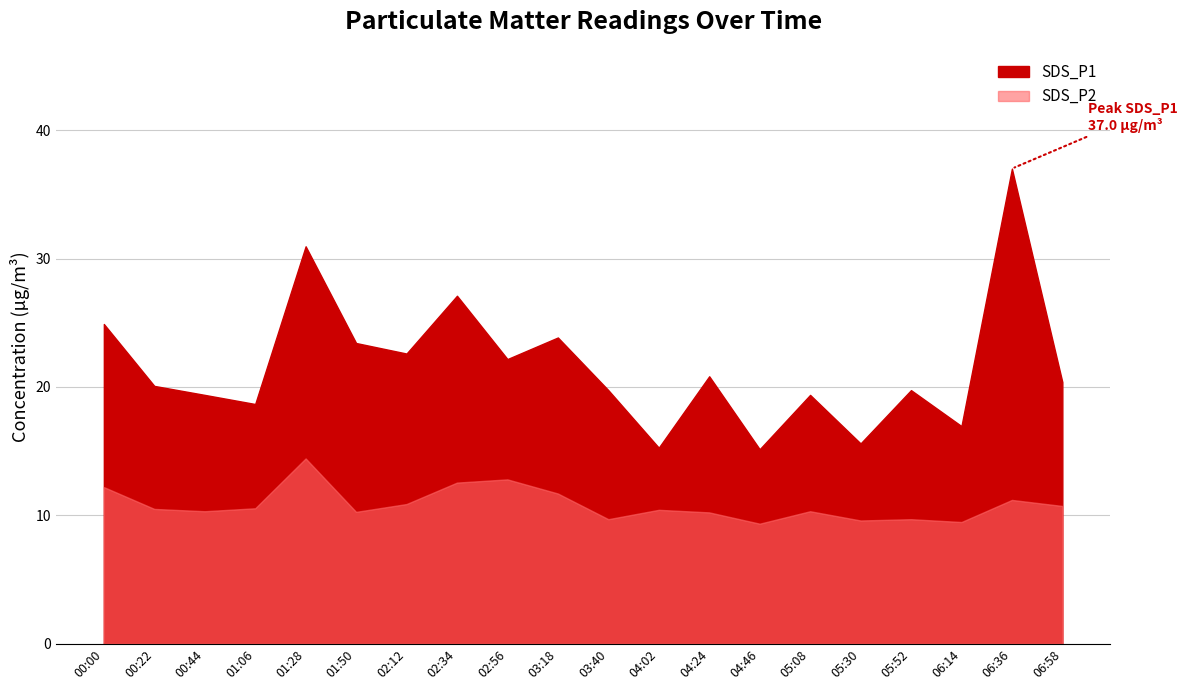

At which label does SDS_P1 reach its peak?

06:36